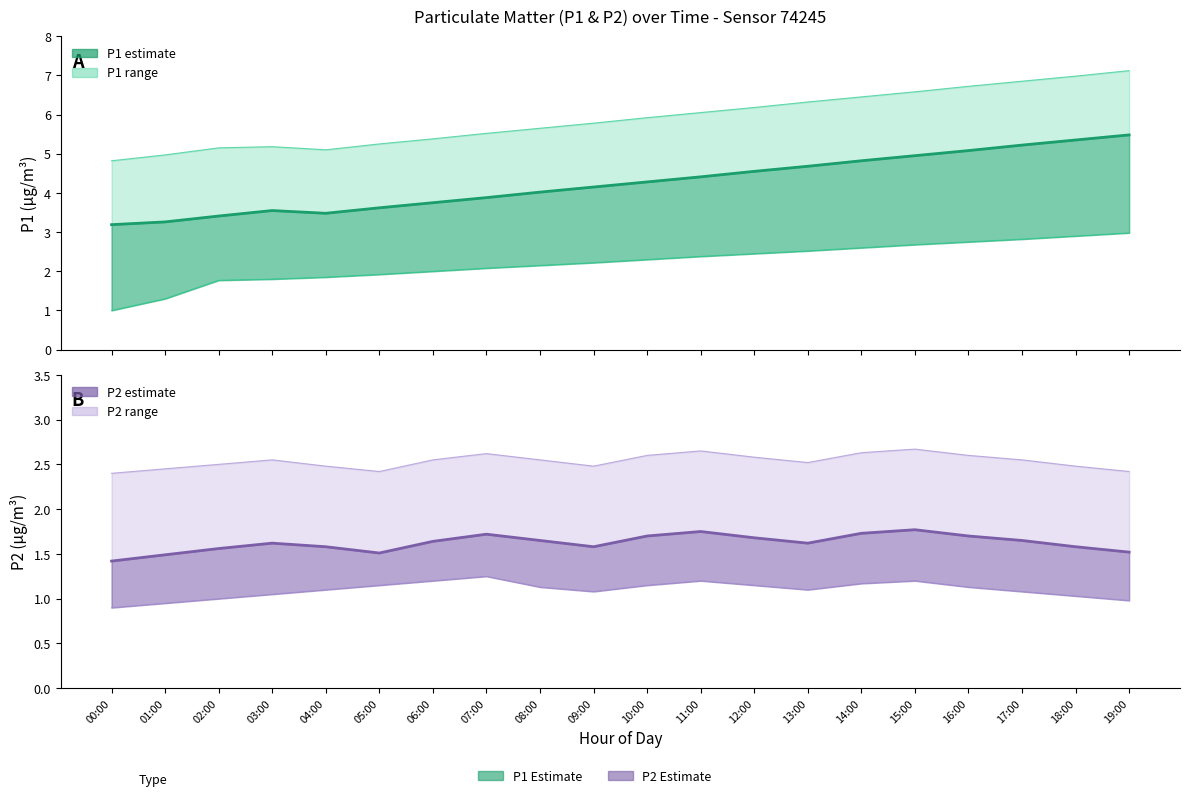

What is the label of the 15th point from the left?

14:00